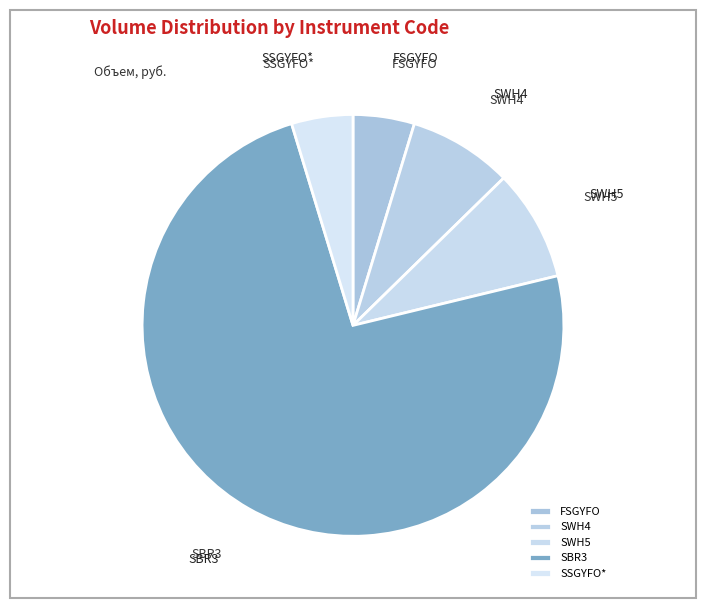

Do SBR3 and SWH5 together represent more than half of the pie?

Yes